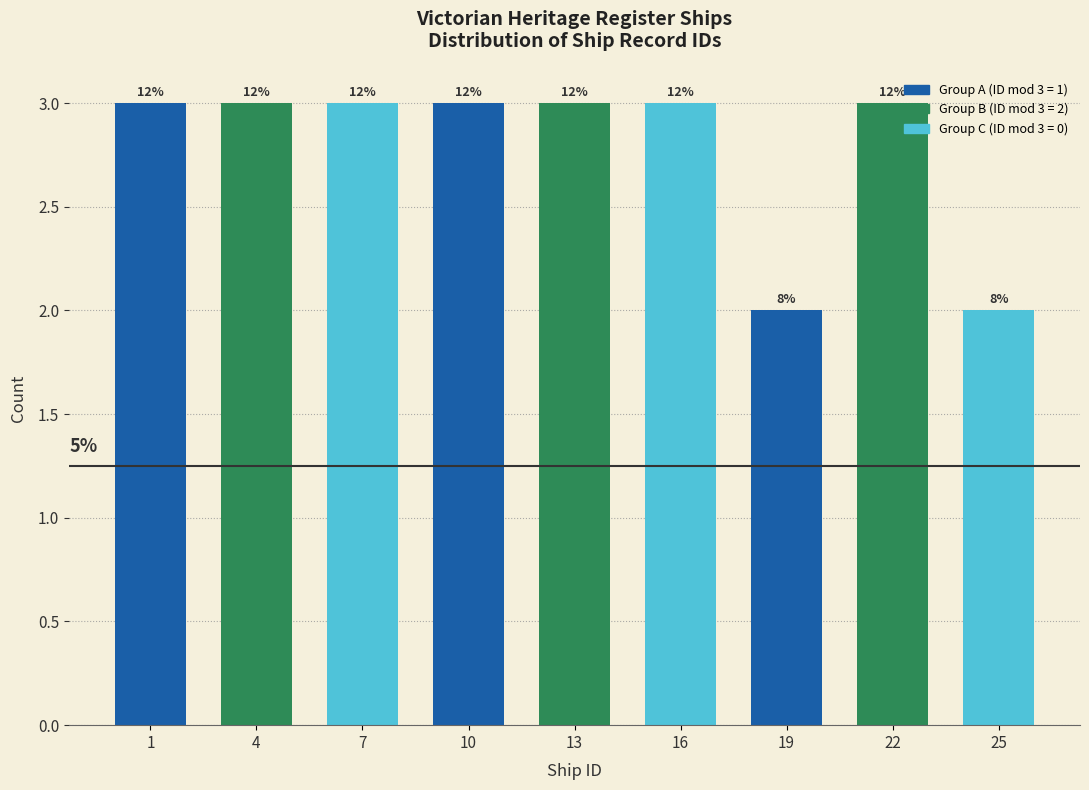

How many bars are there in total?

9